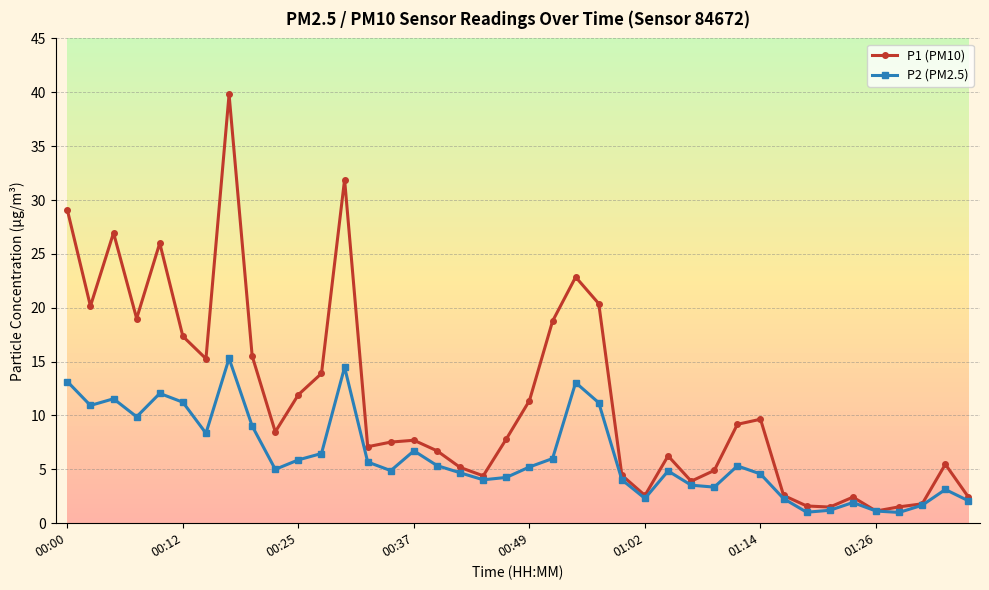

Which series has the widest spread of values?

P1 (PM10)